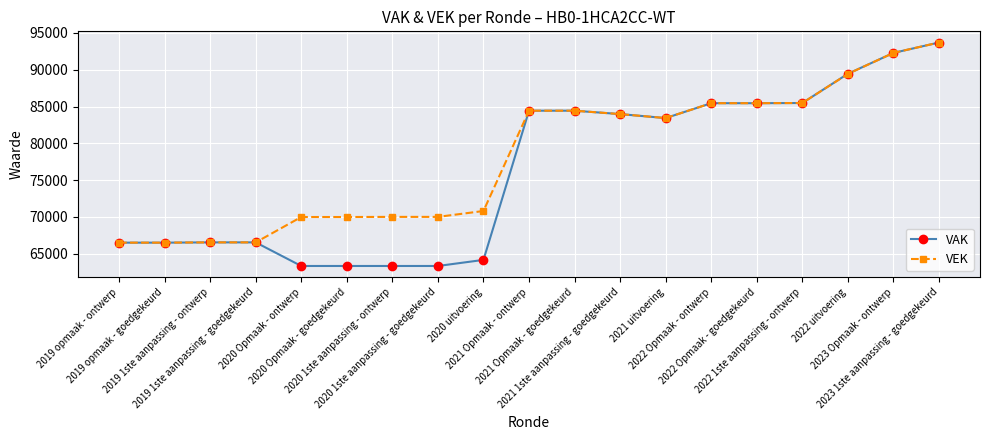

Is the value of VAK at 2023 Opmaak - ontwerp greater than the value of VEK at 2021 1ste aanpassing - goedgekeurd?

Yes